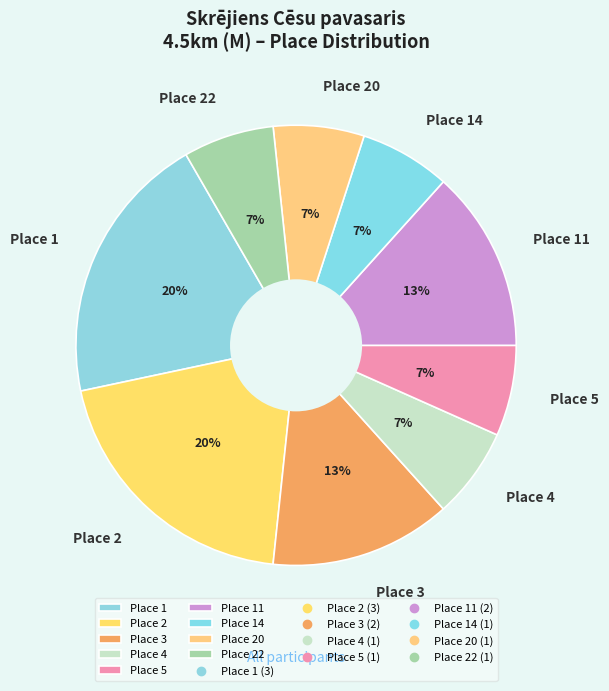

To the nearest percent, what is the average slice percentage?

11%